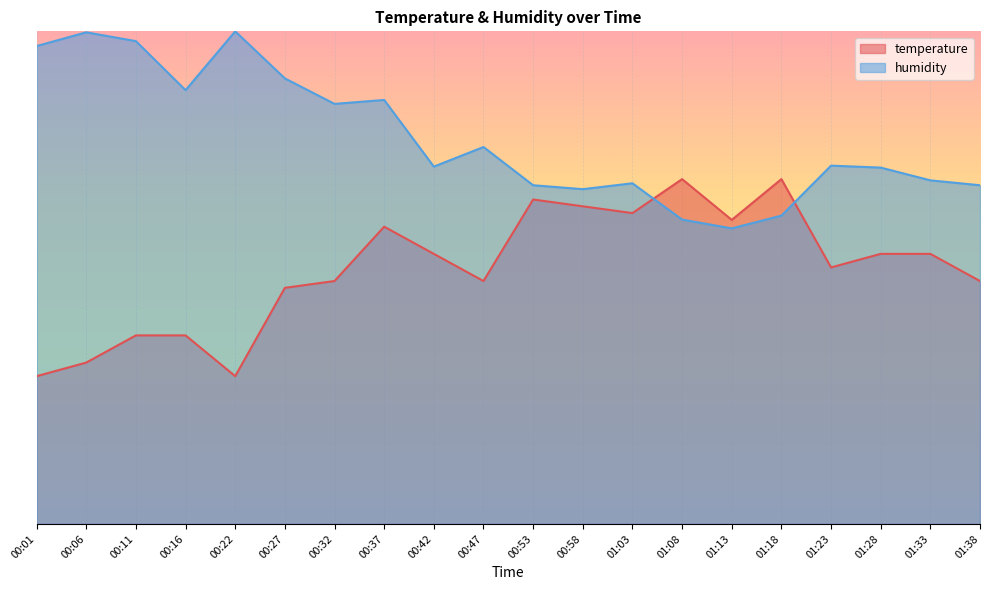

Where is the first local maximum for temperature?

00:37